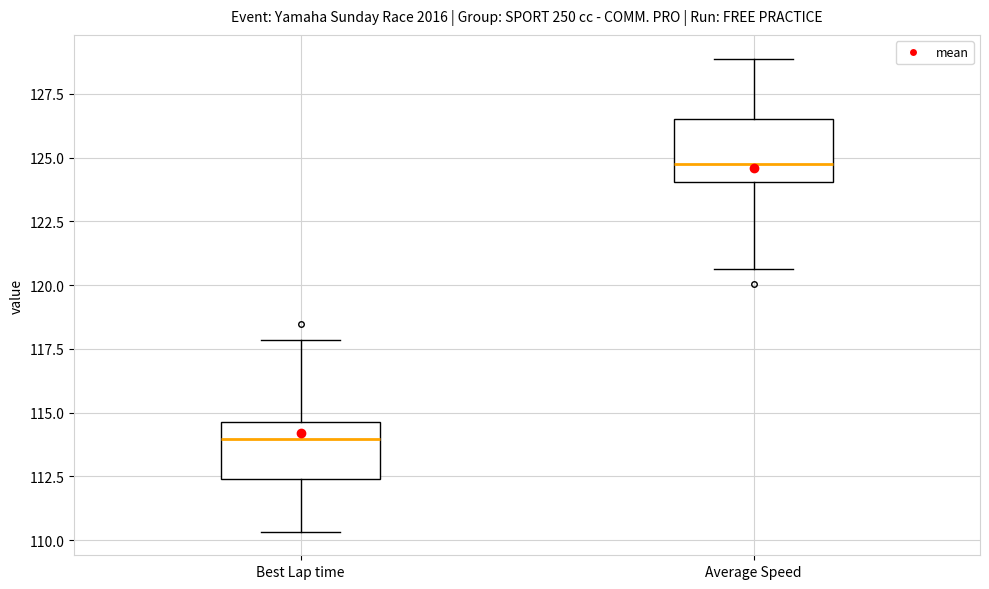

Where is the upper edge of the box for Average Speed on the y-axis? The values are not printed on the chart, so give them approximately, as read against the axis.

126.5